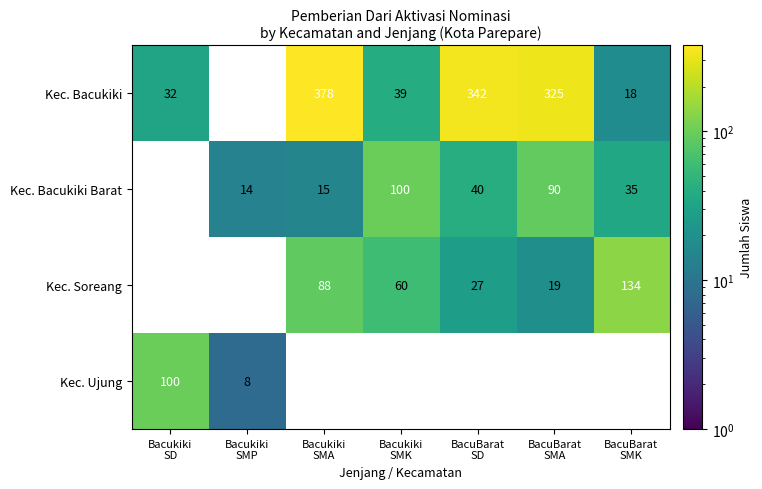

At which category is the sum across all series the highest?

Bacukiki
SMA